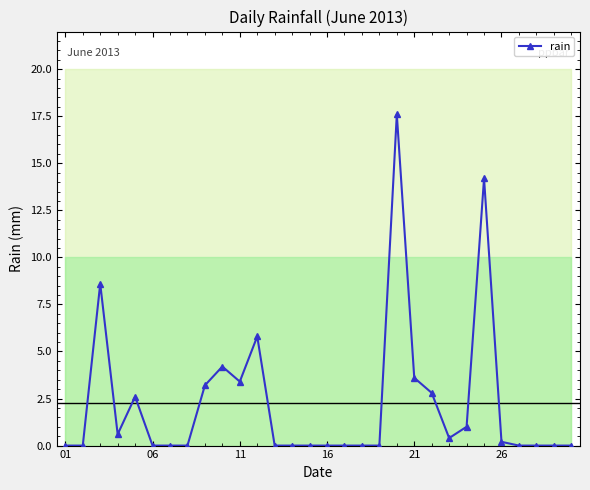

Is it true that rain equals 0.2 at 26?

True